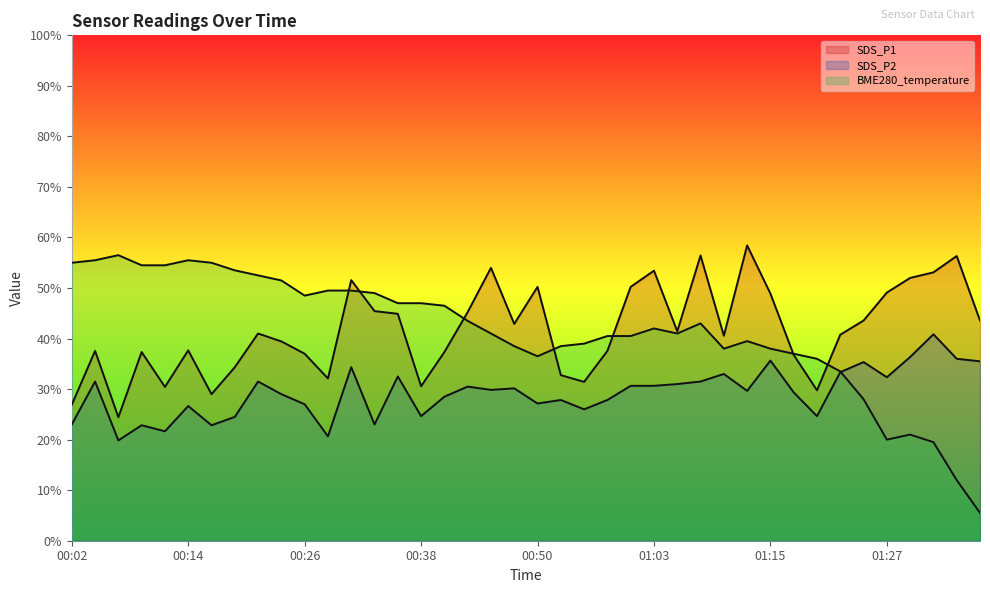

What are all the series names shown in the legend?

SDS_P1, SDS_P2, BME280_temperature